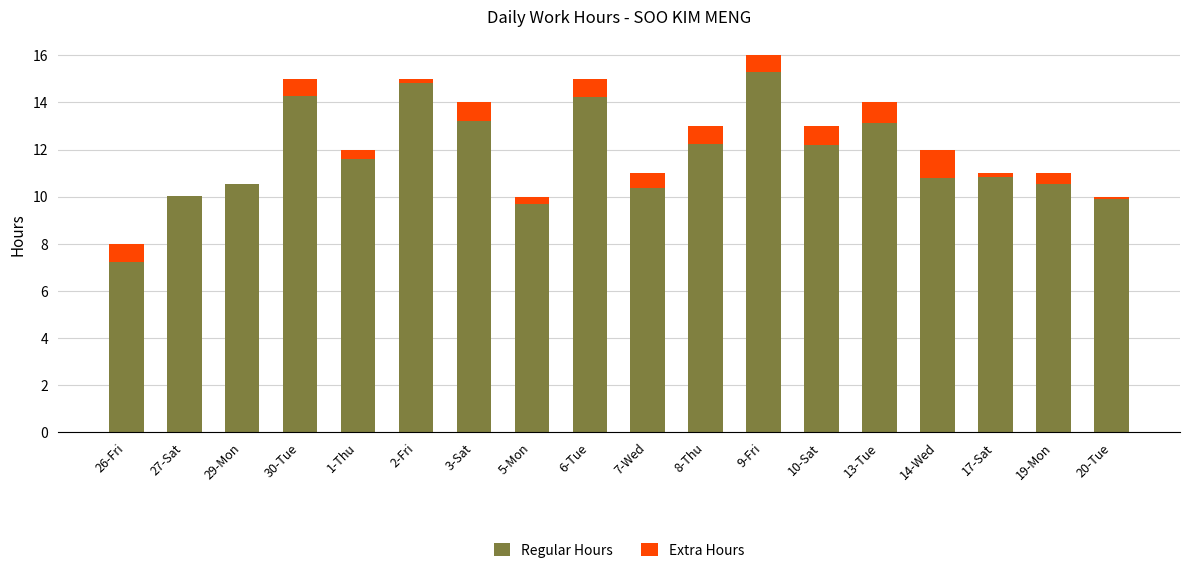

Which category has the highest value in the Regular Hours series?

9-Fri